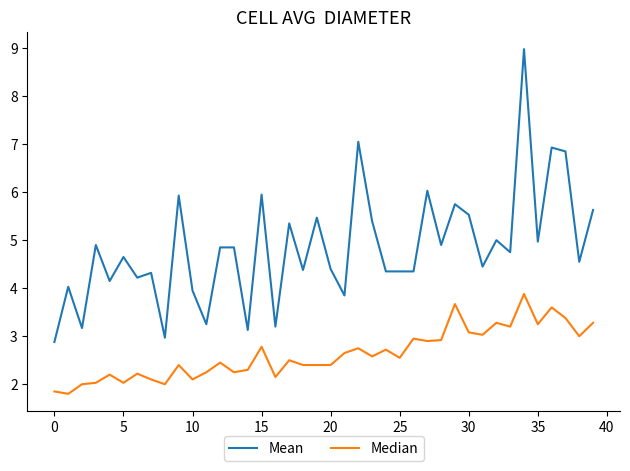

Which series has the largest total across all categories?

Mean